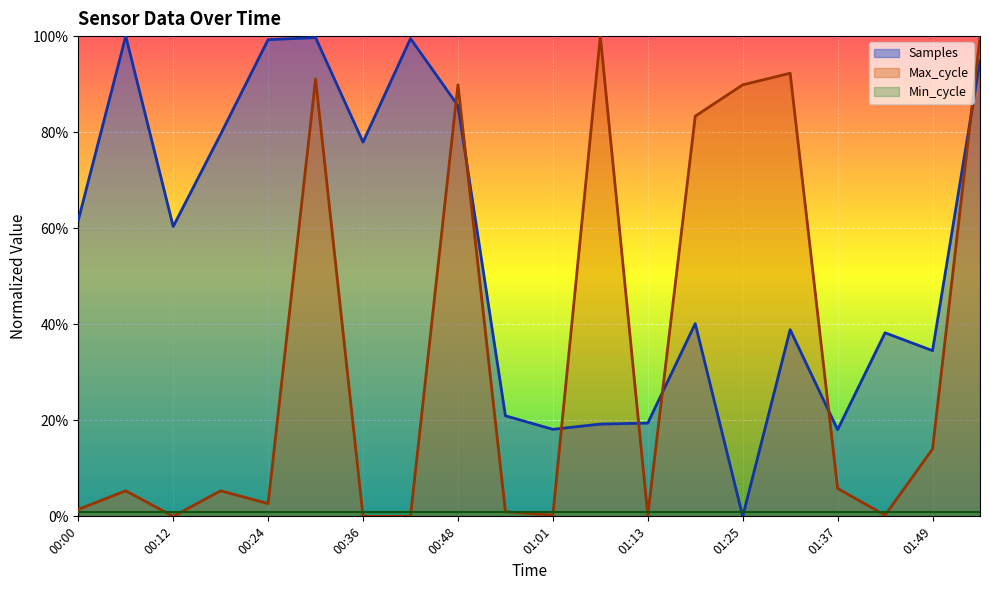

How many values in the Samples series exceed 0?

19